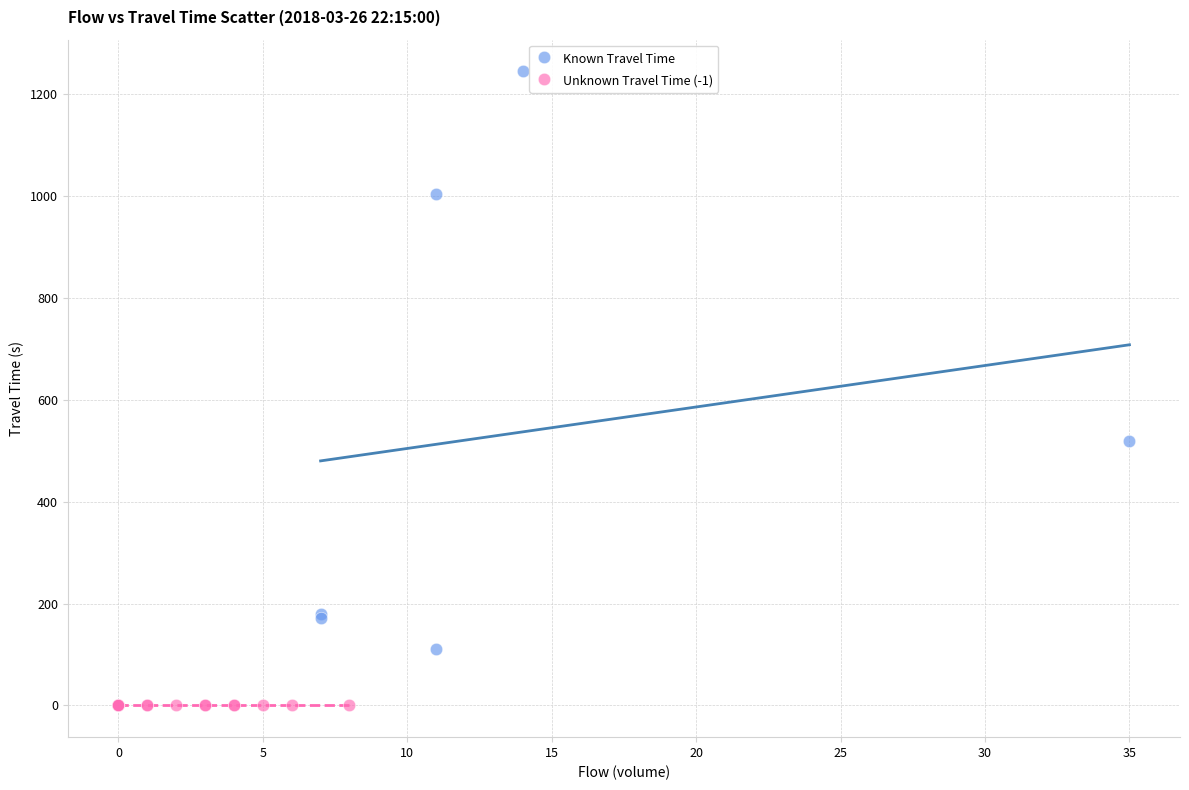

Which series contains the lowest Y value?

Unknown Travel Time (-1)